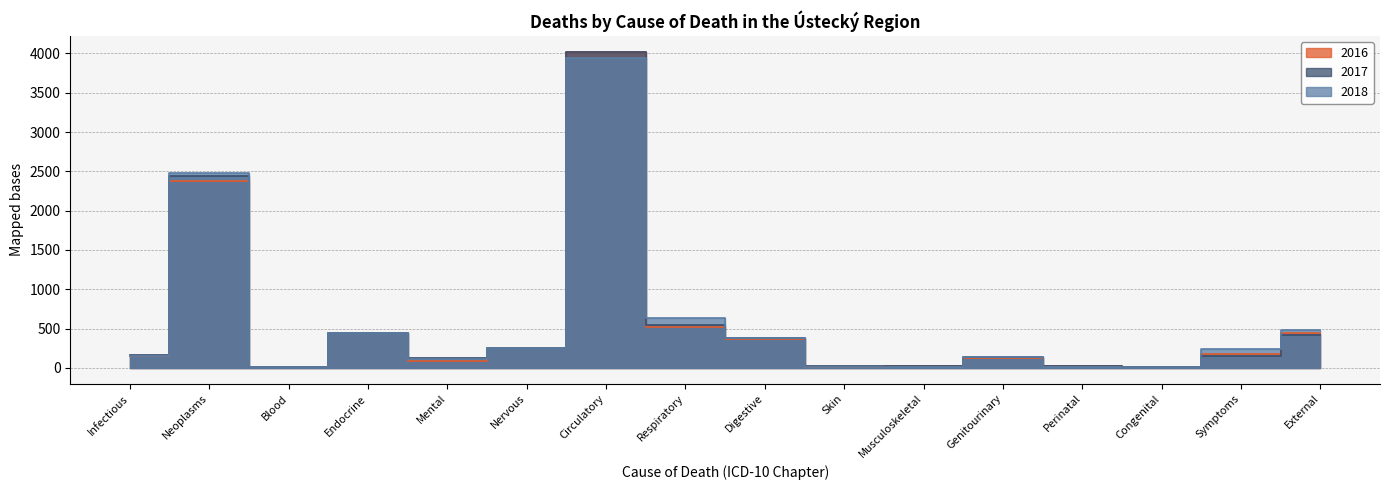

What is the label of the 12th point from the right?

Mental